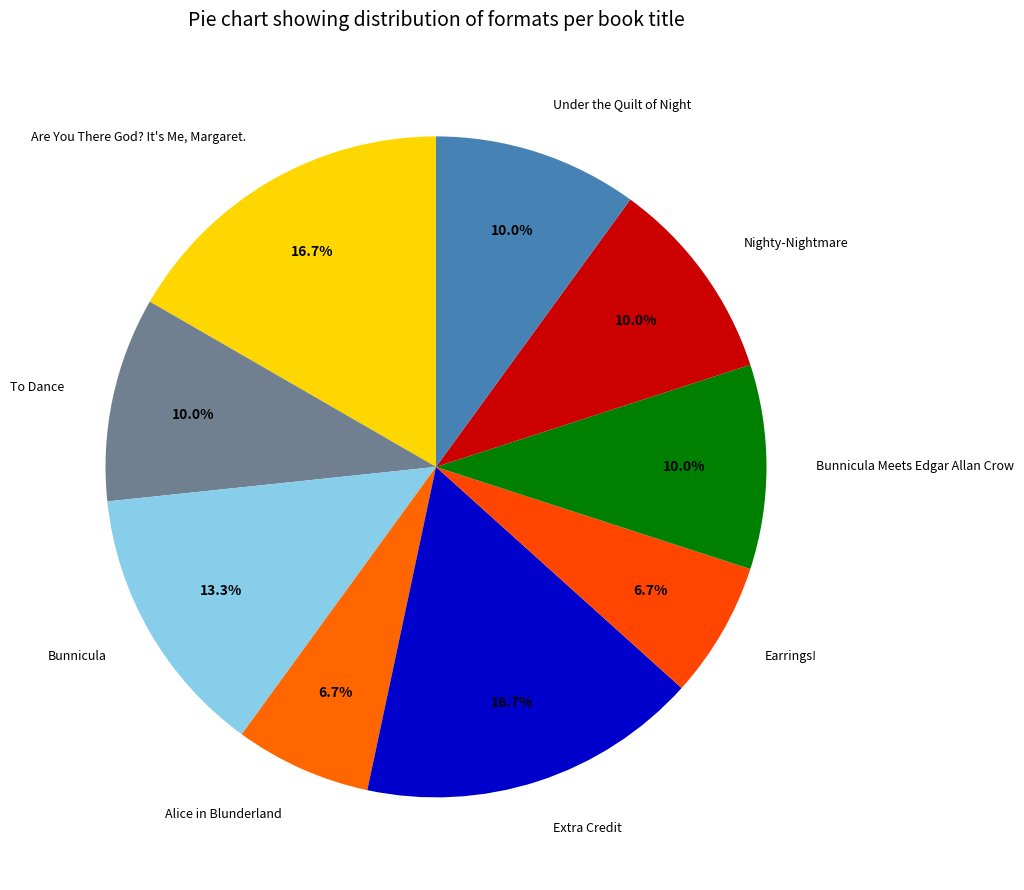

To the nearest percent, what portion does Bunnicula Meets Edgar Allan Crow represent?

10%